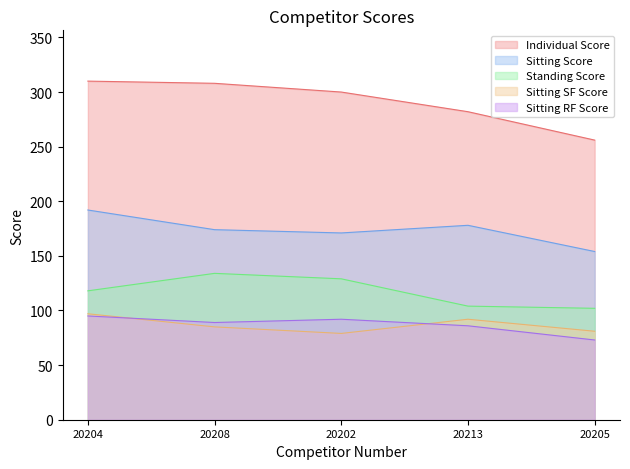

Is the value of Standing Score at 20213 greater than the value of Sitting Score at 20208?

No